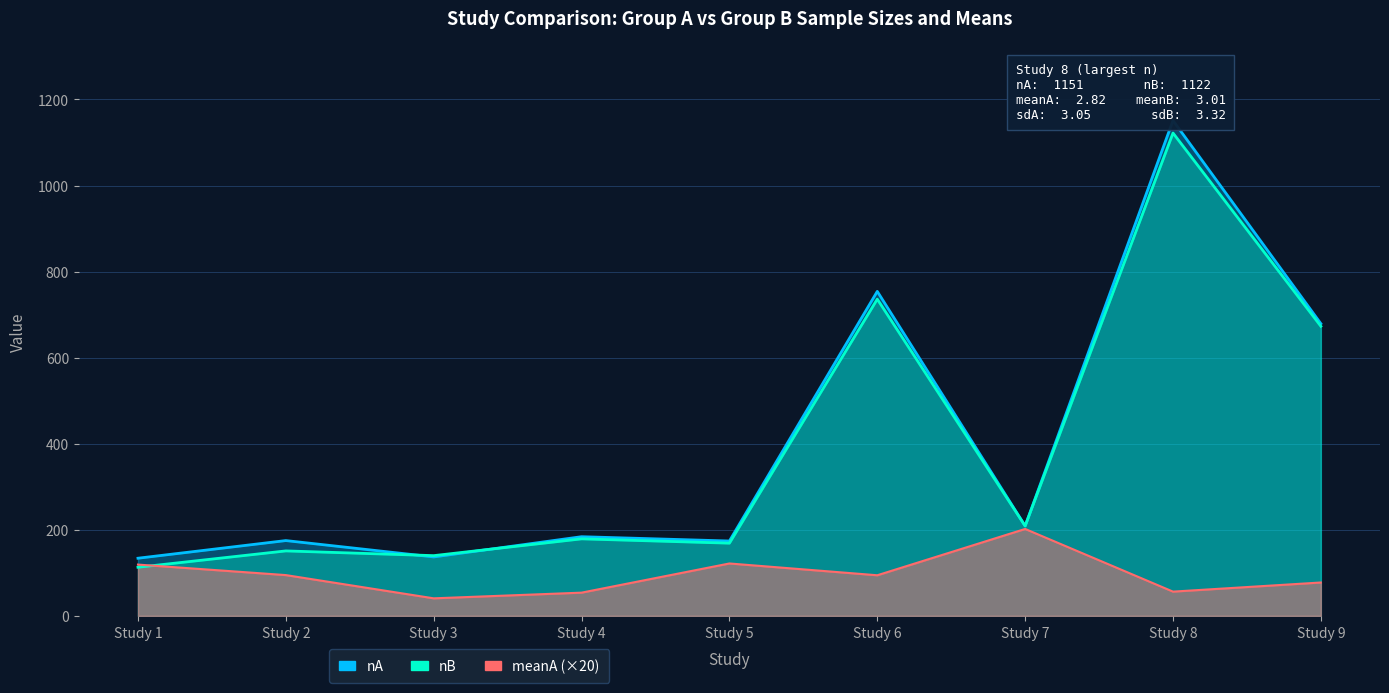

In nA, how many points are higher than both neighbors (excluding endpoints)?

4